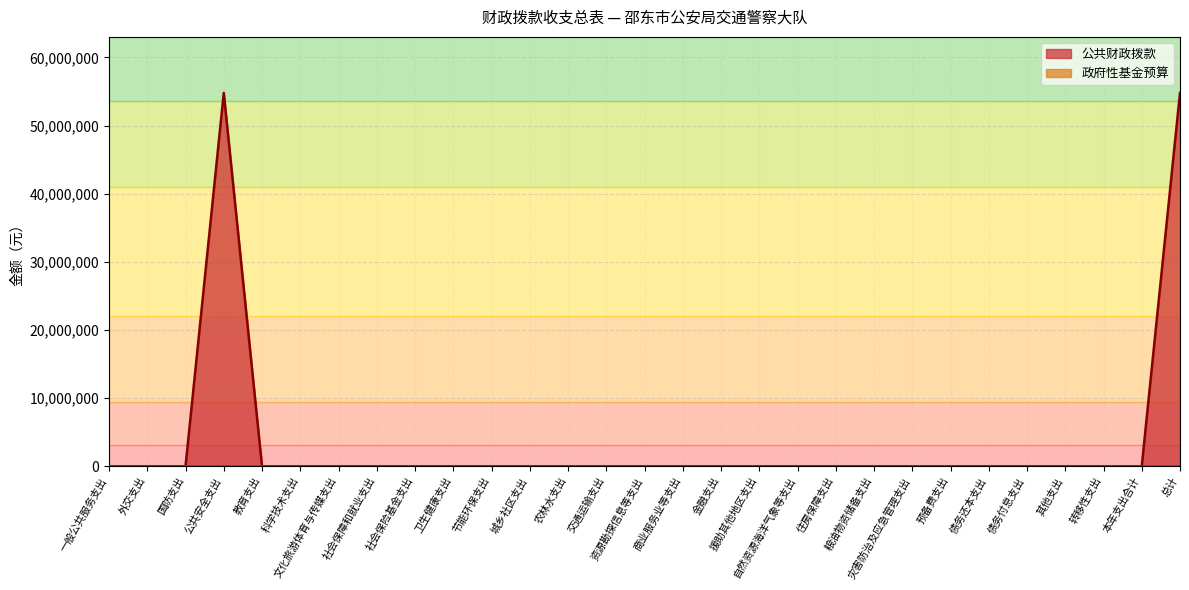

Where is the data nearest to the value 27397851?

一般公共服务支出